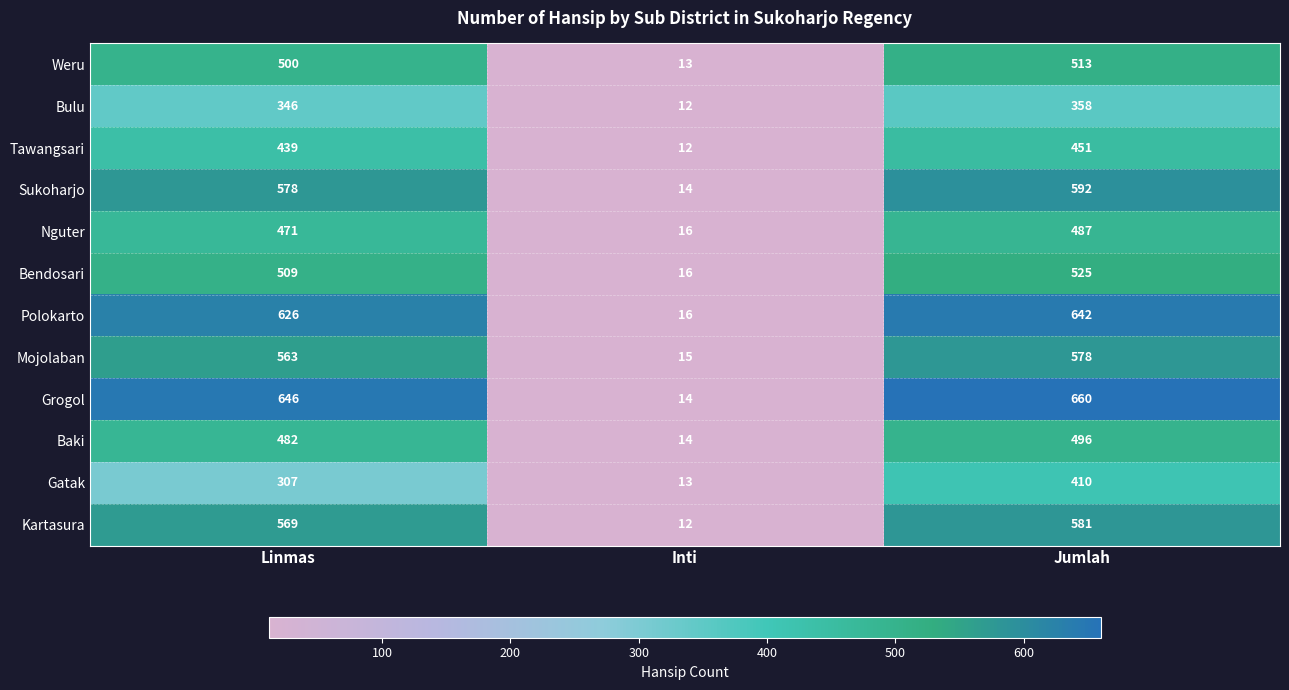

True or false: Nguter has a value of 471 at Linmas.

True